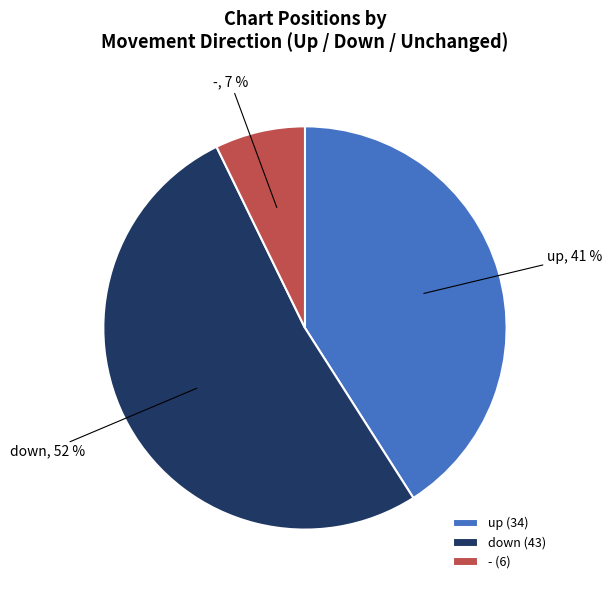

Does any single category account for the majority?

Yes